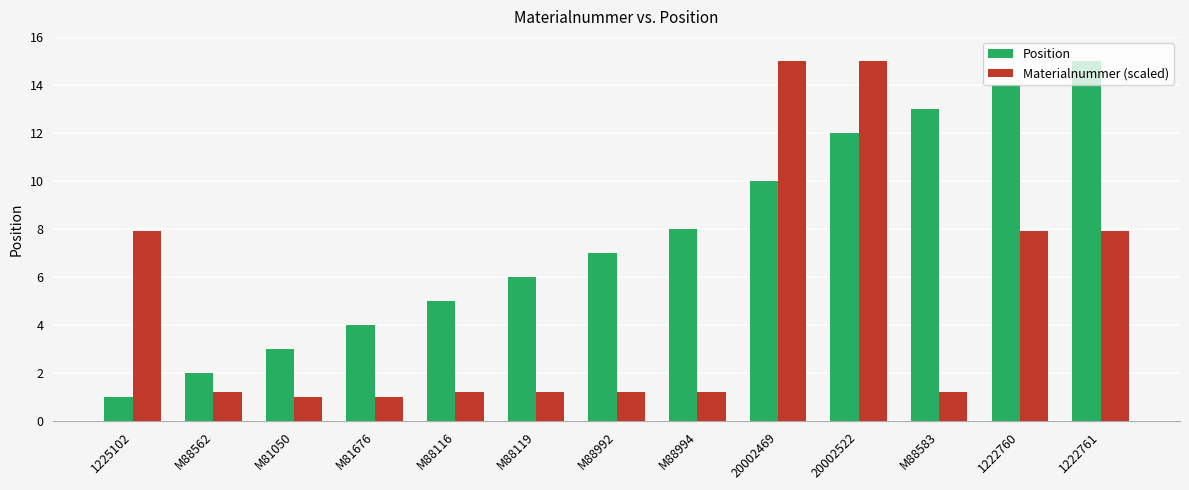

What is the highest value of the Position series?

15.0